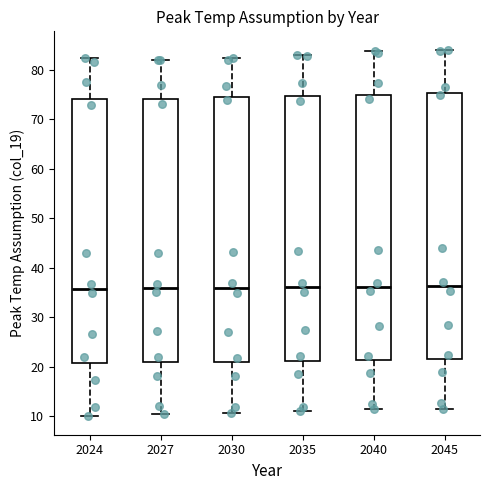

Where is the lower edge of the box at x = 2035 on the y-axis? The values are not printed on the chart, so give them approximately, as read against the axis.

21